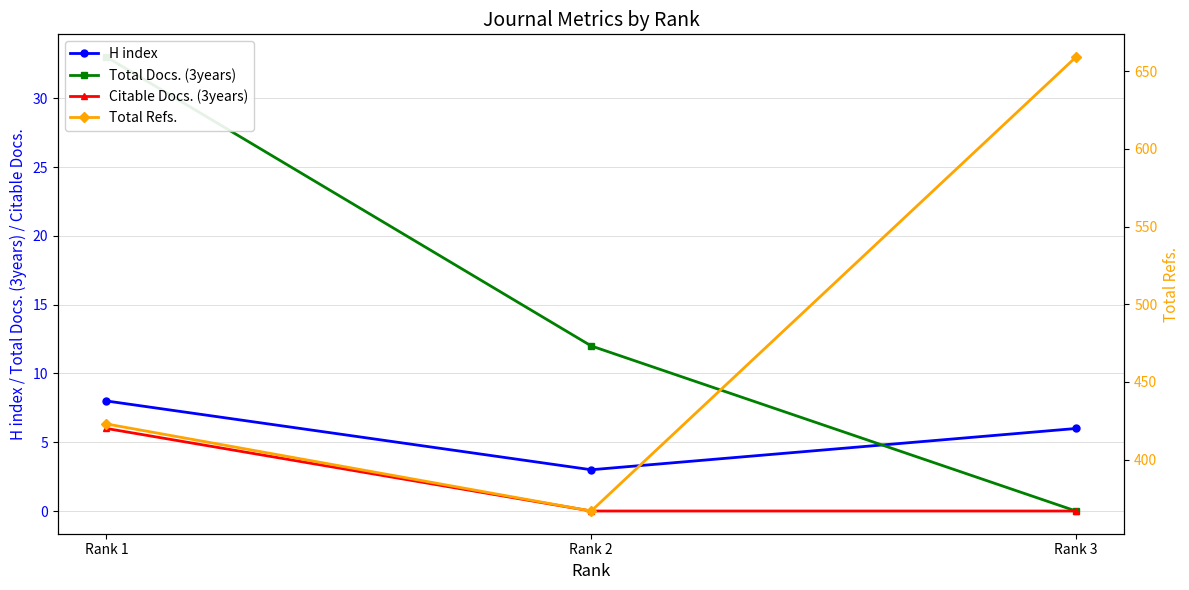

List the series in order of their peak value, lowest first.

Citable Docs. (3years), H index, Total Docs. (3years), Total Refs.